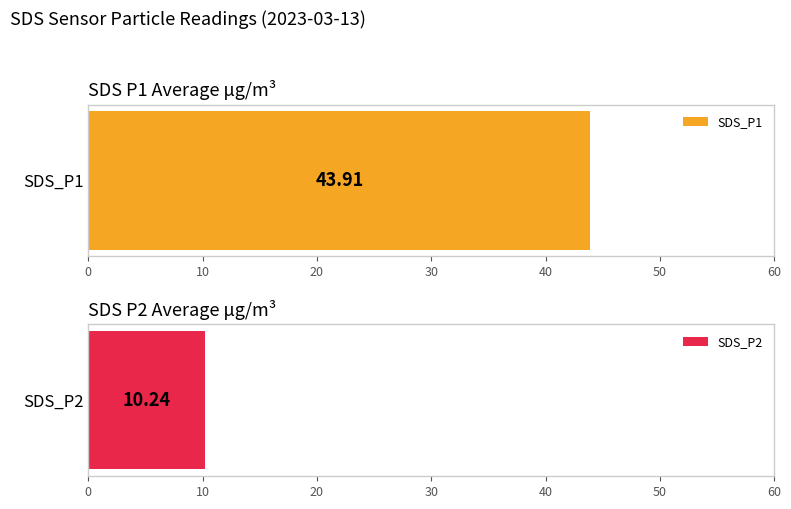

Rank the series by their average value, from lowest to highest.

SDS_P2, SDS_P1